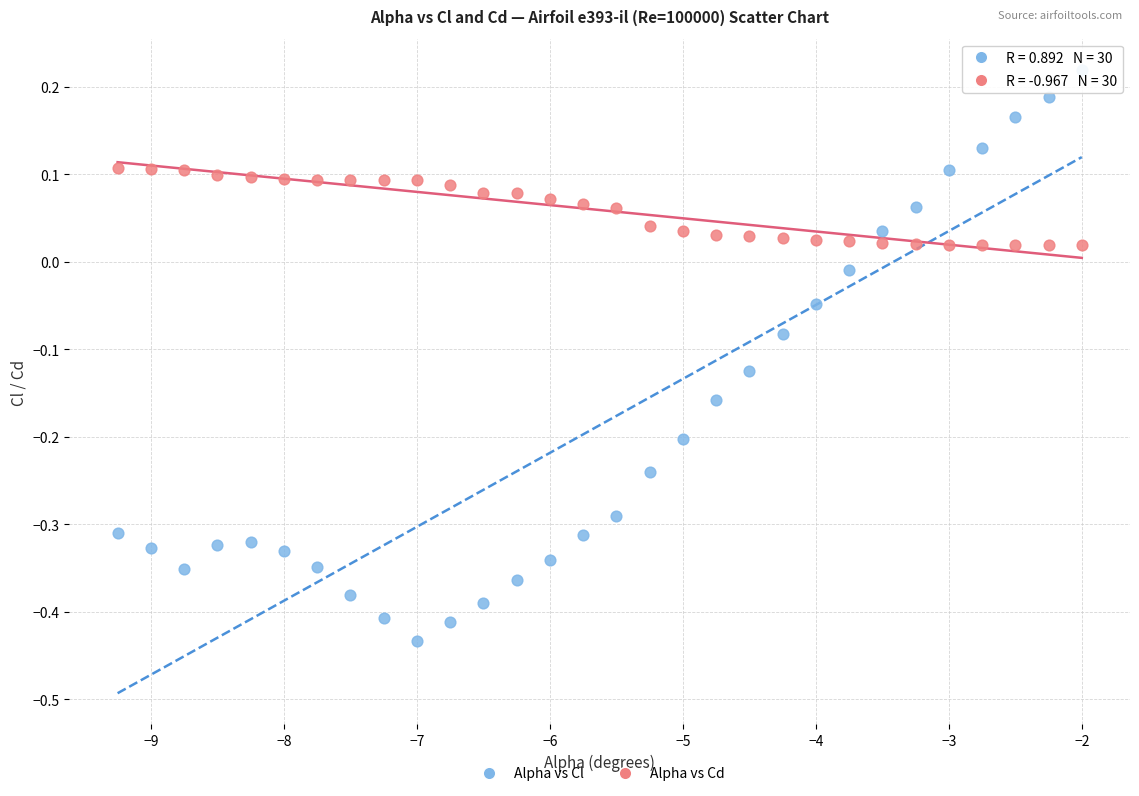

Which series reaches the minimum Y coordinate?

Alpha vs Cl